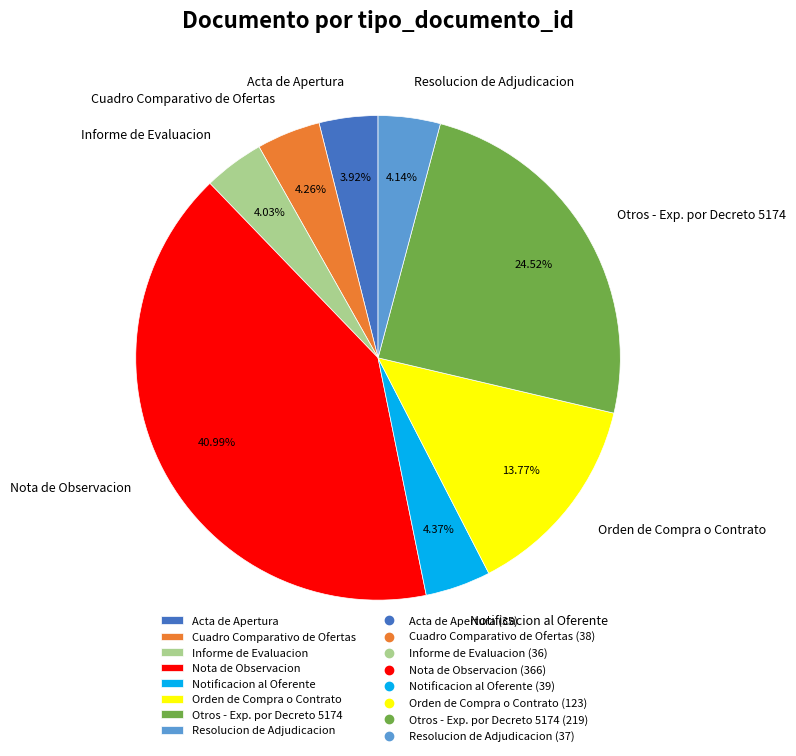

Is there a majority slice in this chart?

No